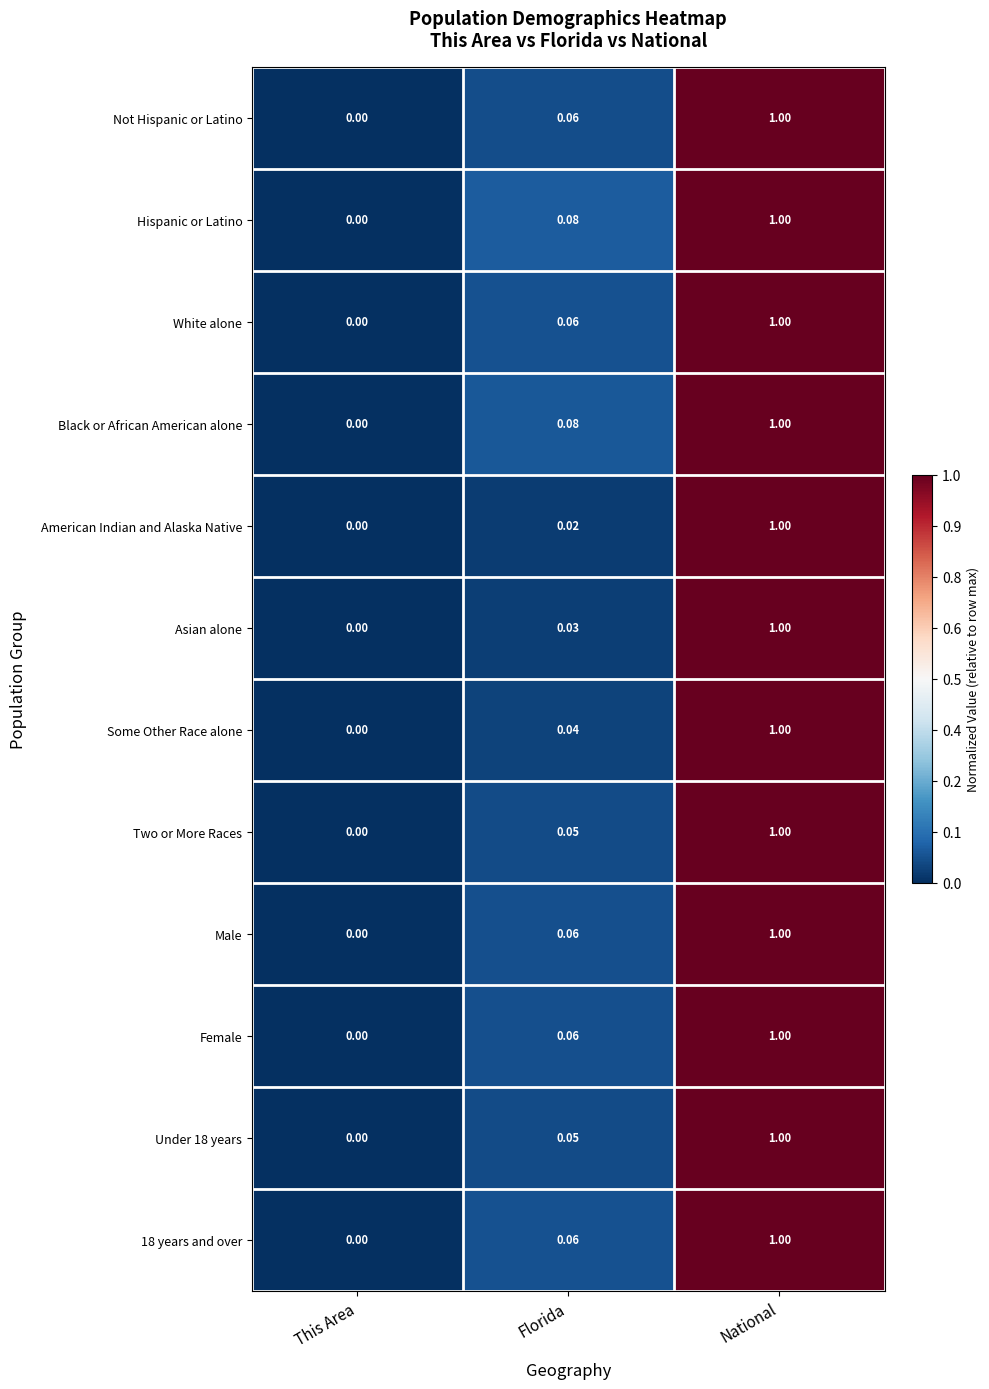

List the labels in order of Asian alone value, largest first.

National, Florida, This Area